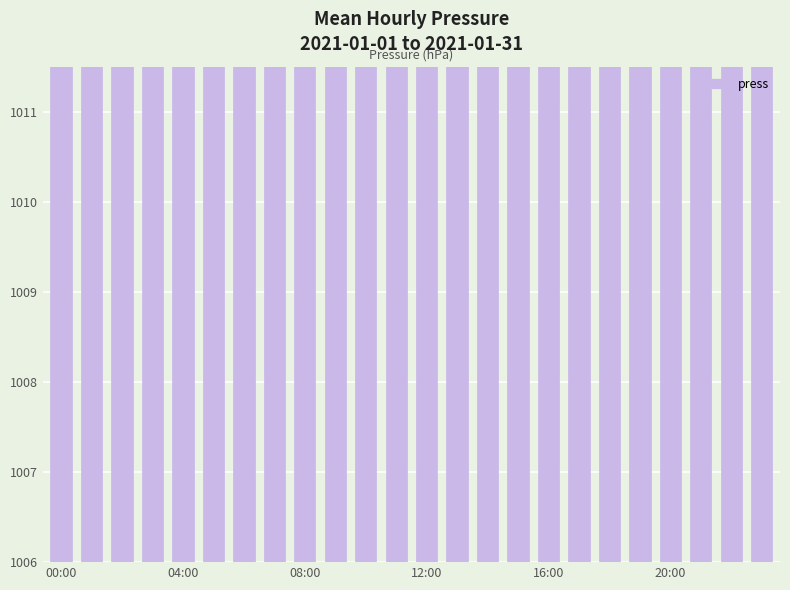

What is the ratio of the value at 22 to the value at 11?

1.0